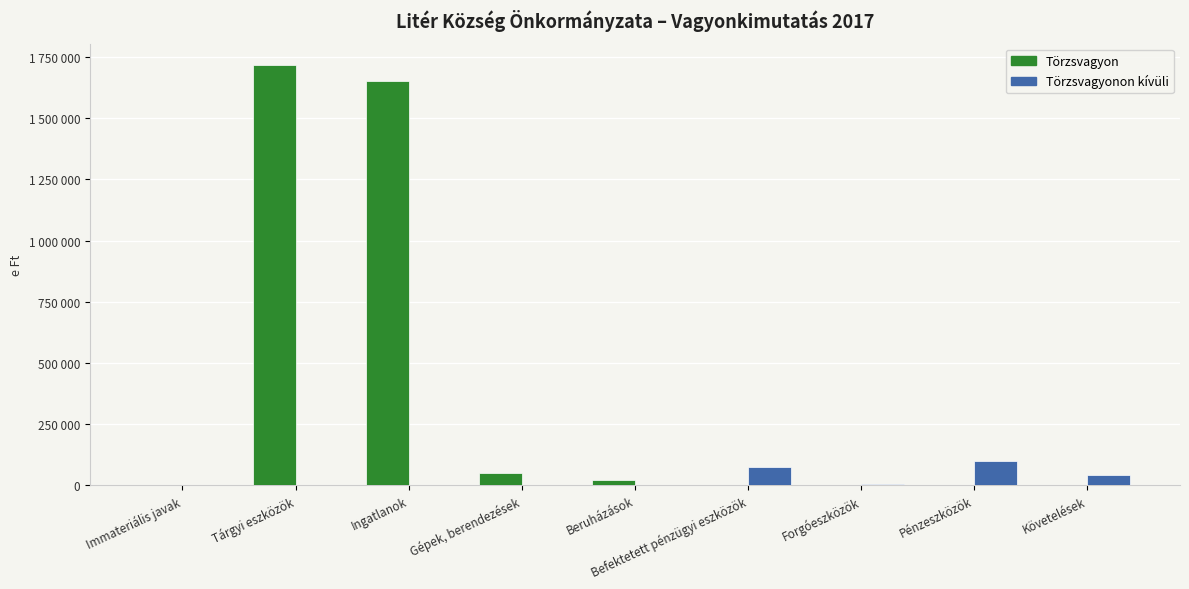

Reading right to left, transcribe all the data shown in this chart.

Törzsvagyon: 0	0	0	0	19093	48056	1651962	1719111	1303
Törzsvagyonon kívüli: 39701	98914	2542	75950	0	0	0	0	0